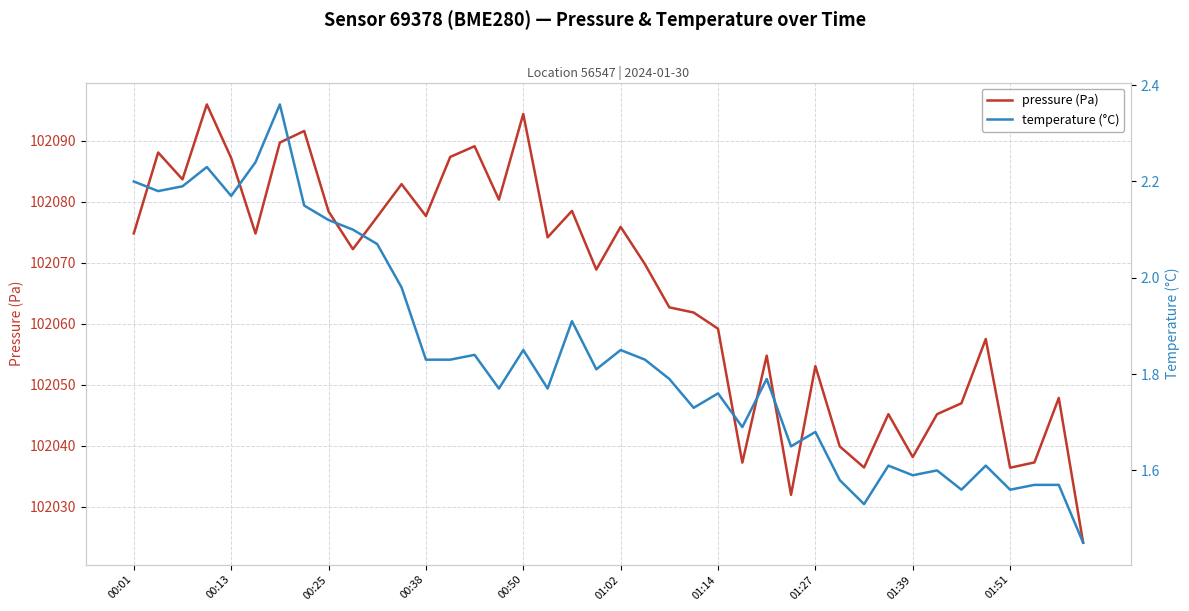

Reading right to left, list all the values displayed in this chart.

pressure (Pa): 102024.1	102047.8	102037.3	102036.4	102057.5	102047.0	102045.2	102038.2	102045.2	102036.4	102039.9	102053.1	102032.0	102054.8	102037.2	102059.2	102061.8	102062.7	102069.8	102075.9	102068.9	102078.5	102074.2	102094.4	102080.3	102089.1	102087.3	102077.7	102082.9	102077.5	102072.2	102078.4	102091.6	102089.7	102074.8	102087.2	102095.9	102083.7	102088.1	102074.8
temperature (°C): 1.4	1.6	1.6	1.6	1.6	1.6	1.6	1.6	1.6	1.5	1.6	1.7	1.6	1.8	1.7	1.8	1.7	1.8	1.8	1.9	1.8	1.9	1.8	1.9	1.8	1.8	1.8	1.8	2.0	2.1	2.1	2.1	2.1	2.4	2.2	2.2	2.2	2.2	2.2	2.2